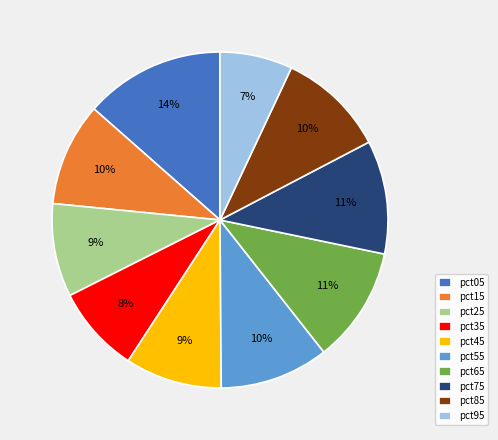

Which category has the biggest portion of the pie?

pct05